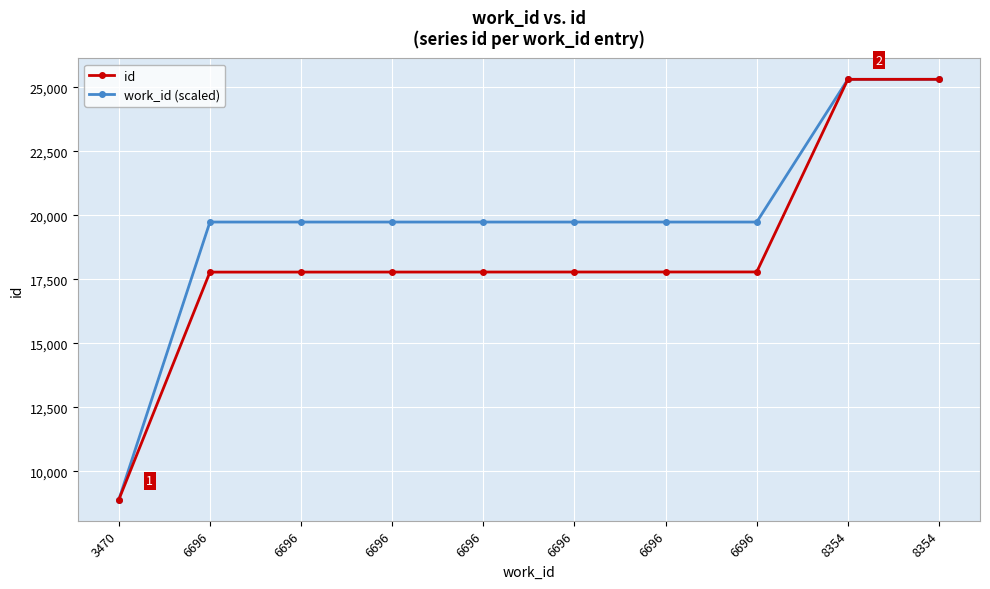

Which has a higher value, 8354 or 8354?

8354